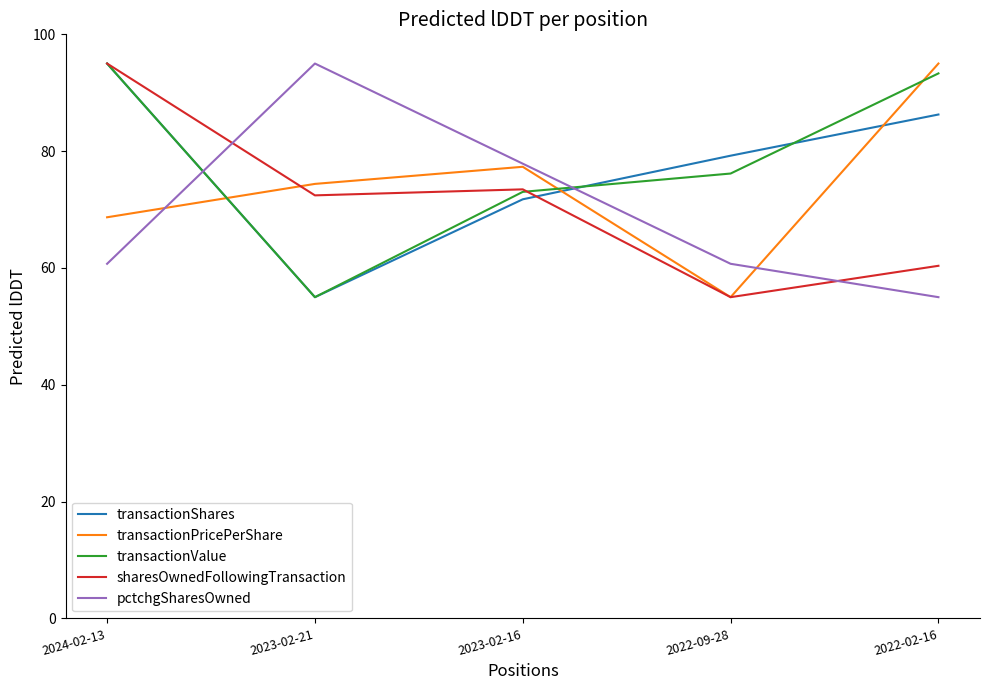

Is it true that transactionValue equals 76.2 at 2022-09-28?

True